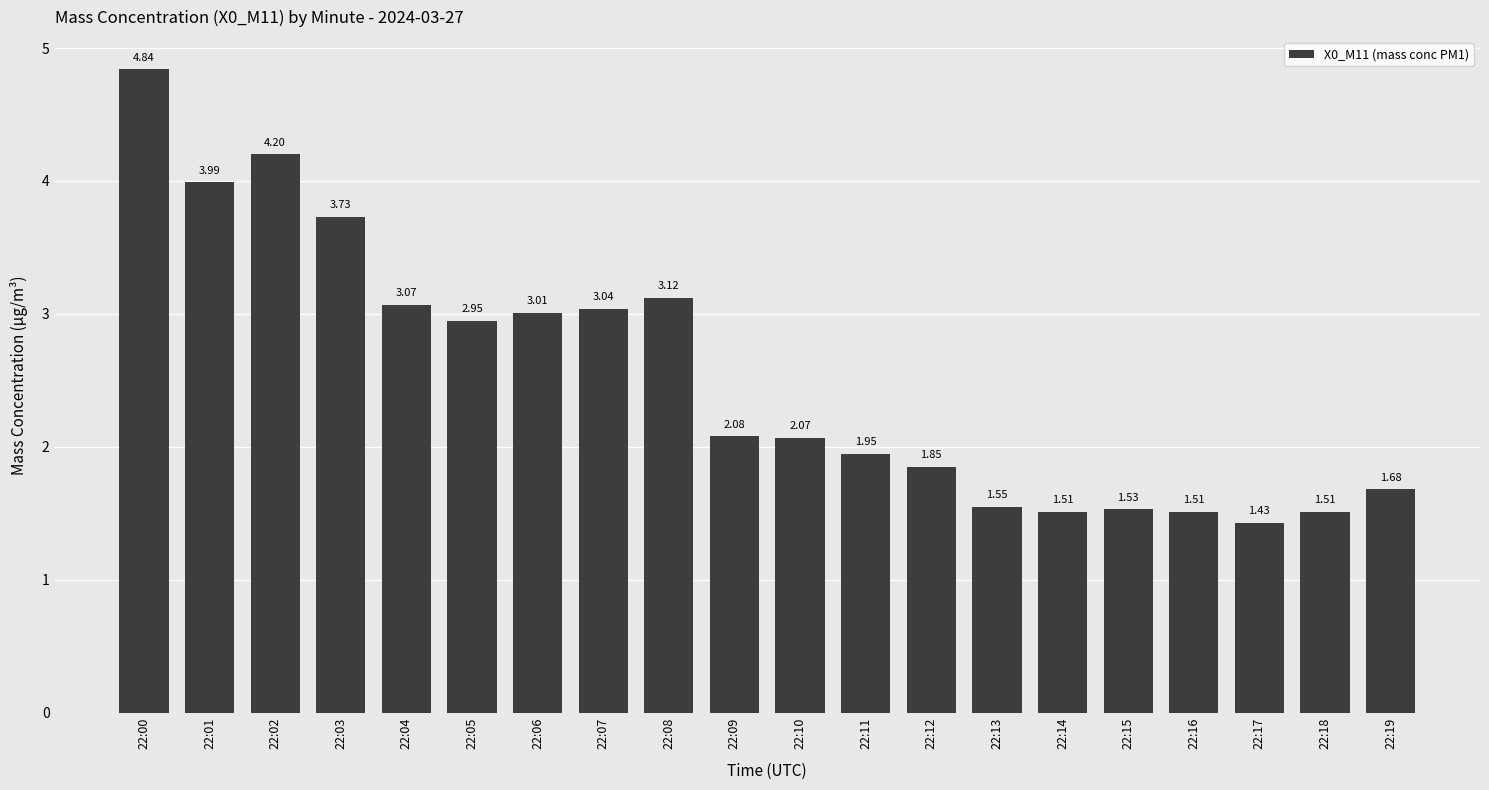

What is the difference between the maximum and second lowest values?

3.3